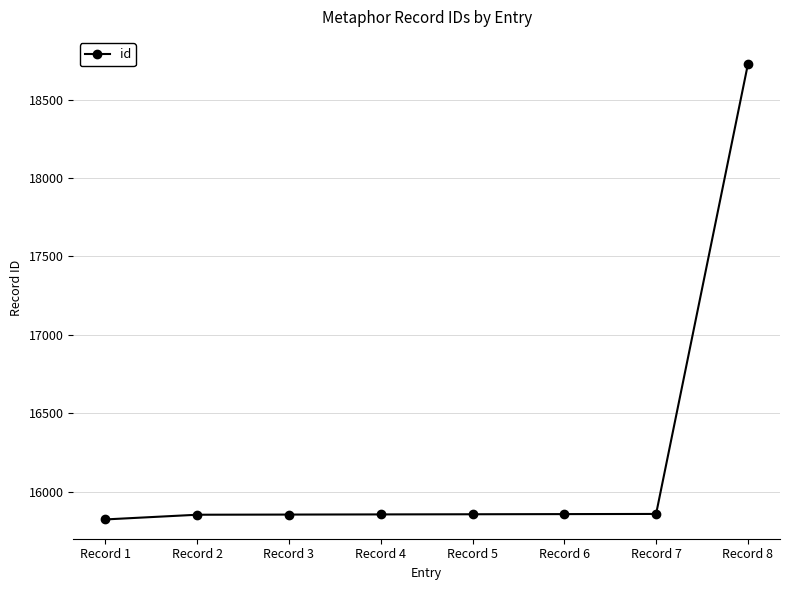

What is the sum of all values?

129681